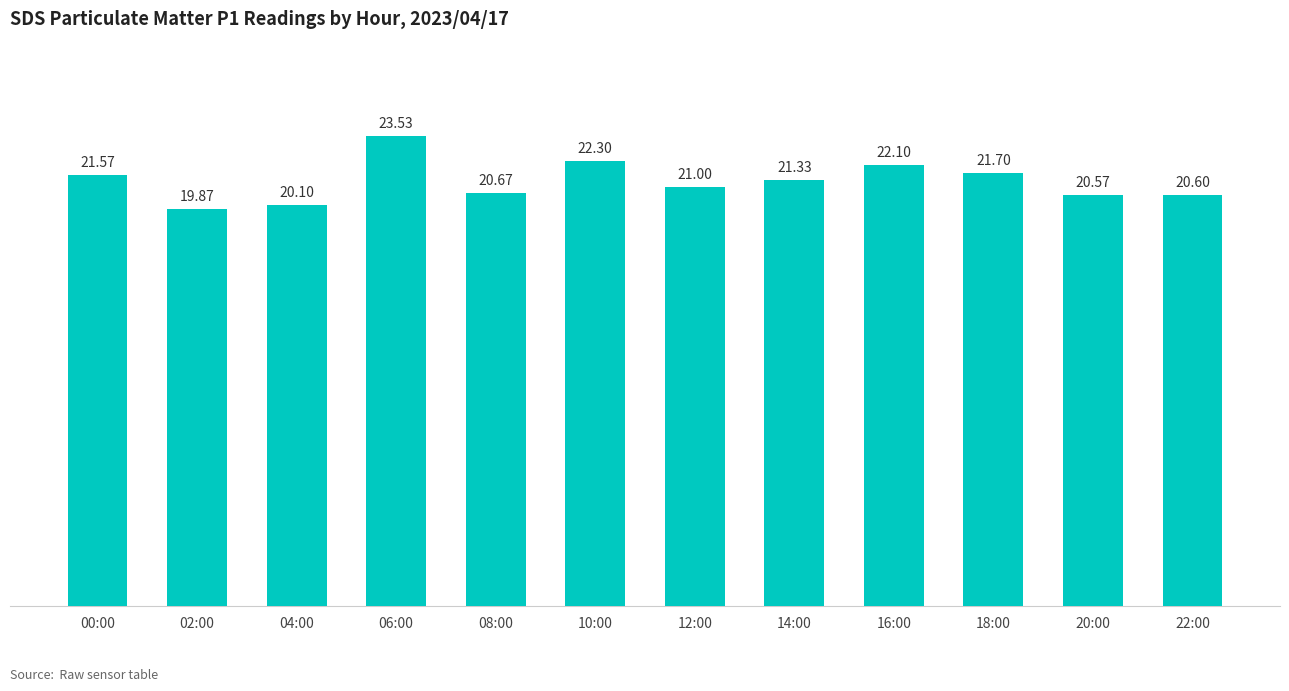

What is the greatest value displayed?

23.5